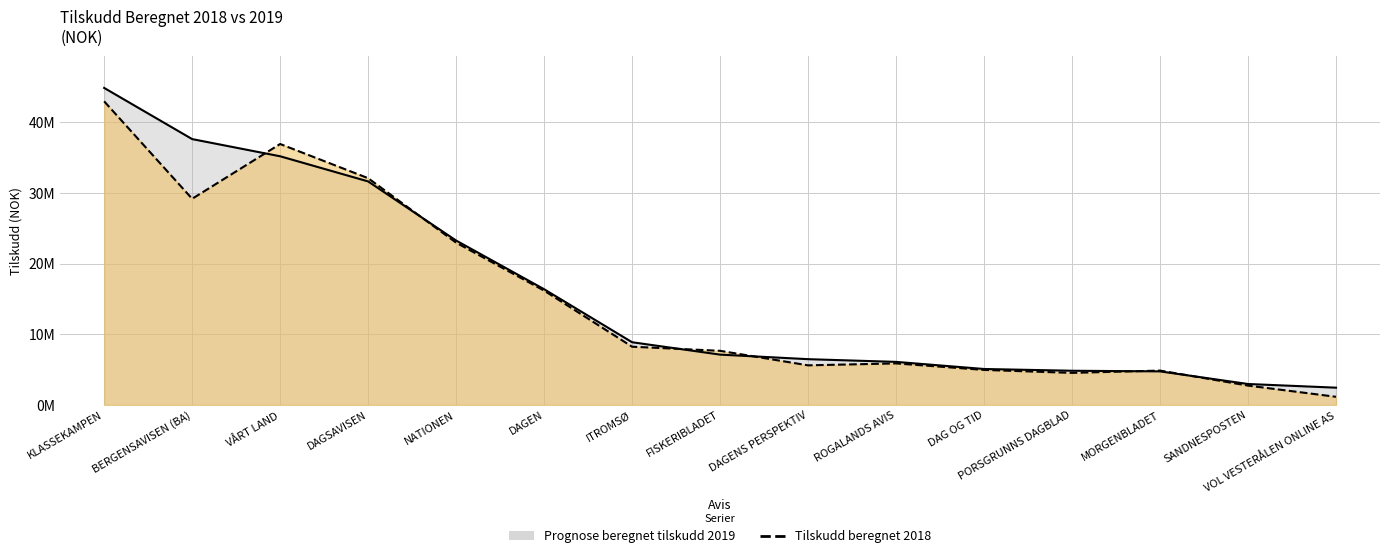

Count the number of categories in the chart.

15